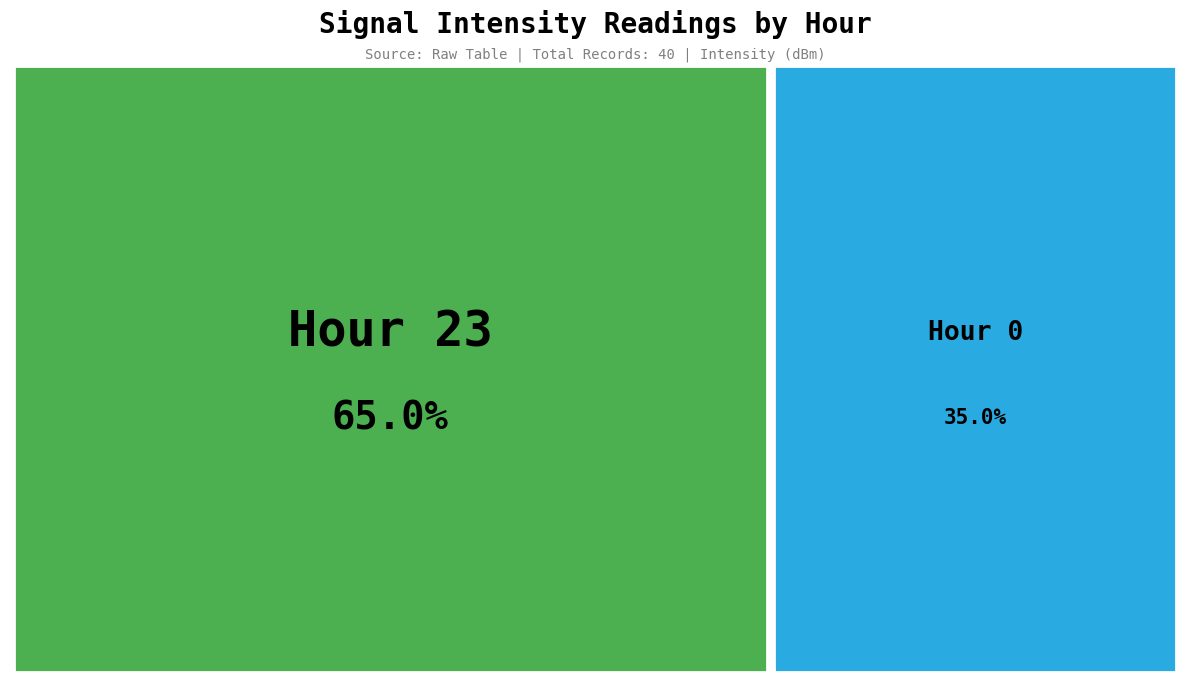

Is there any slice that represents more than half of the pie?

Yes